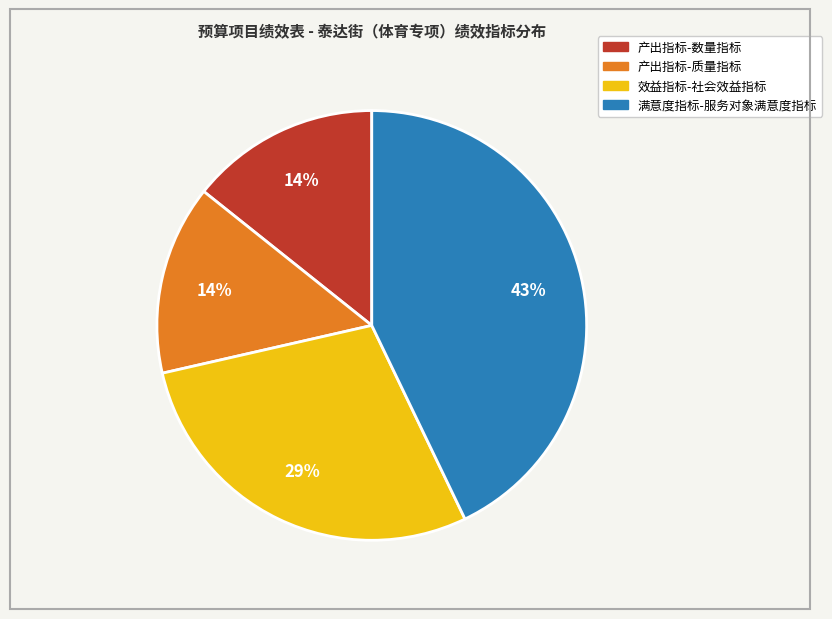

Is 效益指标-社会效益指标 the majority of the pie?

No